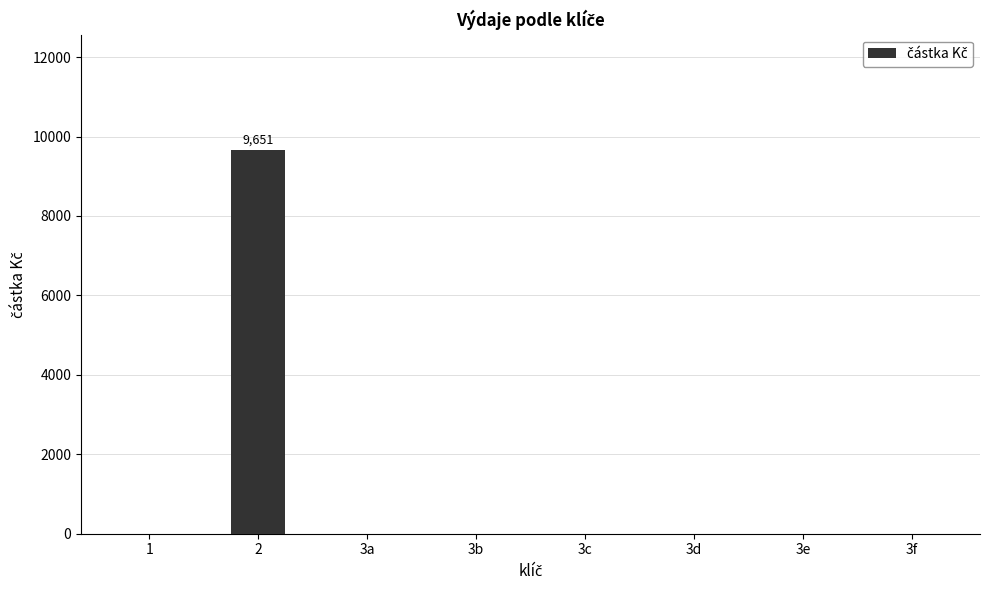

Reading left to right, extract all data points from this chart.

1=0	2=9651	3a=0	3b=0	3c=0	3d=0	3e=0	3f=0